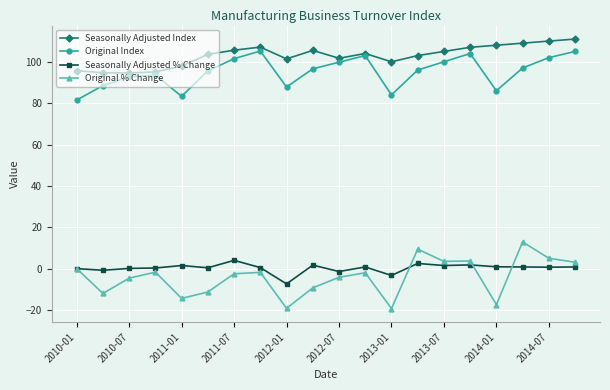

How many distinct data groups are displayed?

4